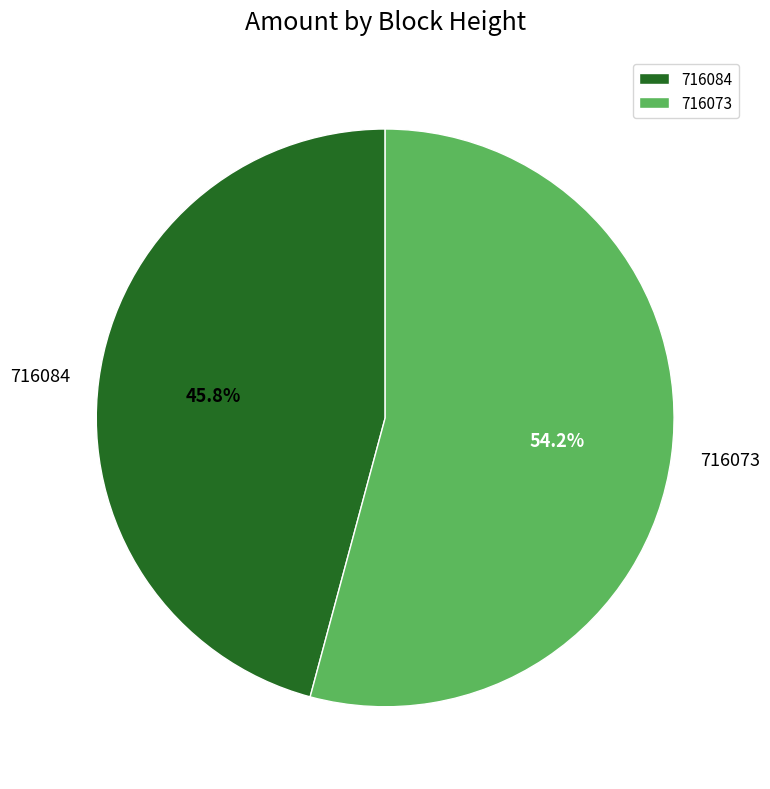

What is the majority slice?

716073